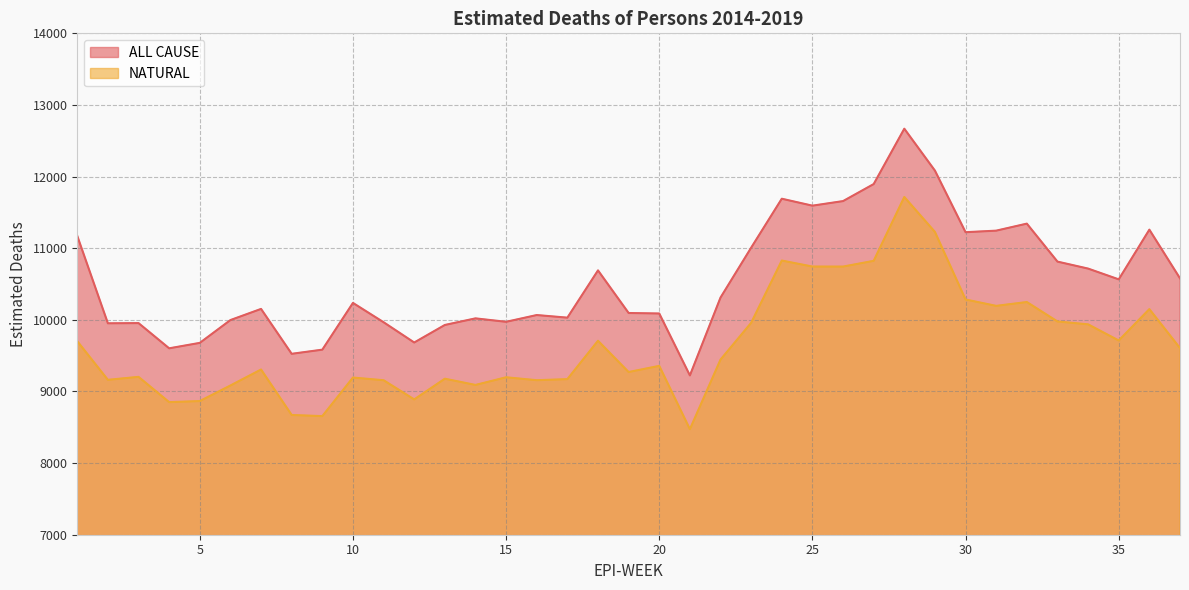

Which category has the lowest value in the ALL CAUSE series?

21